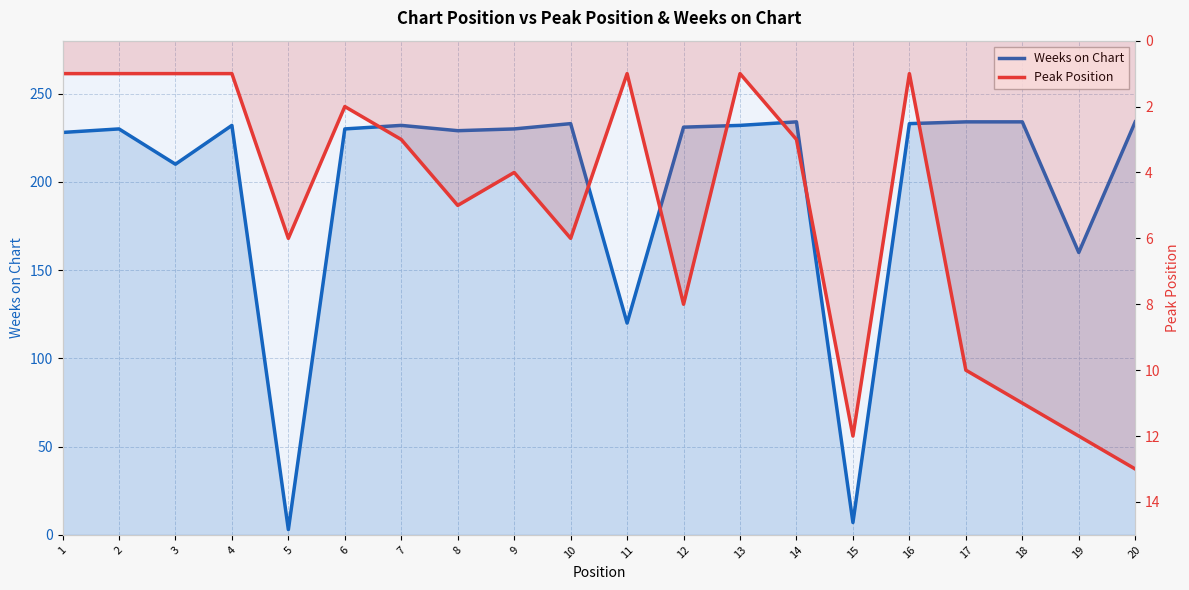

How many interior local valleys does the Weeks on Chart series have?

6